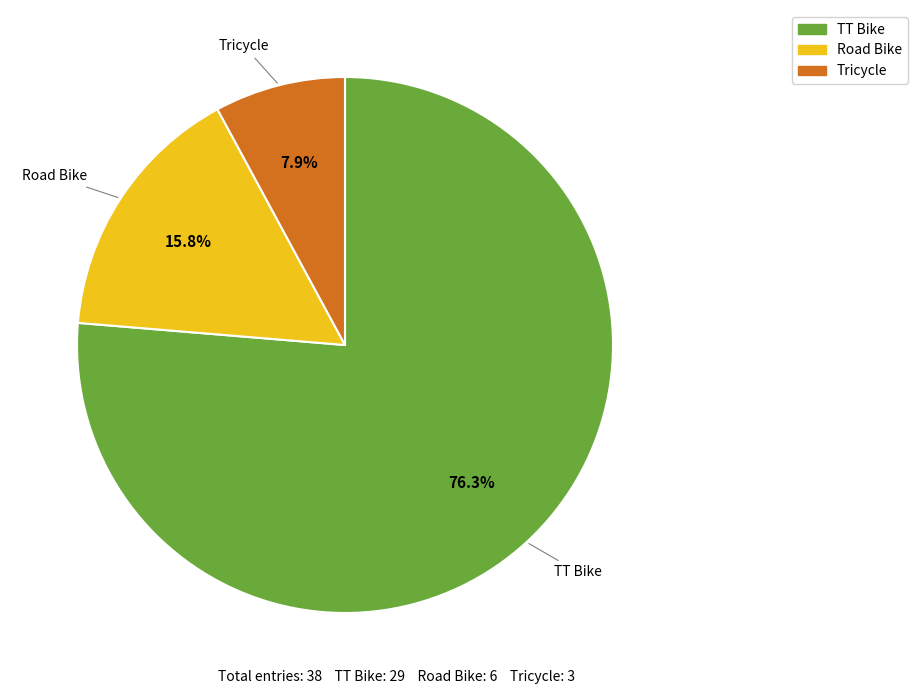

Count the number of slices in the pie.

3